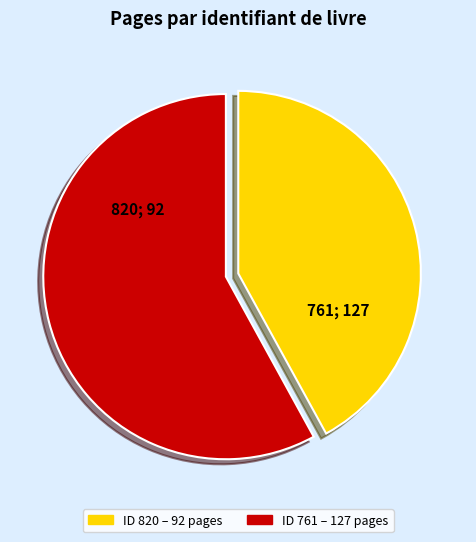

Is there a majority slice in this chart?

Yes